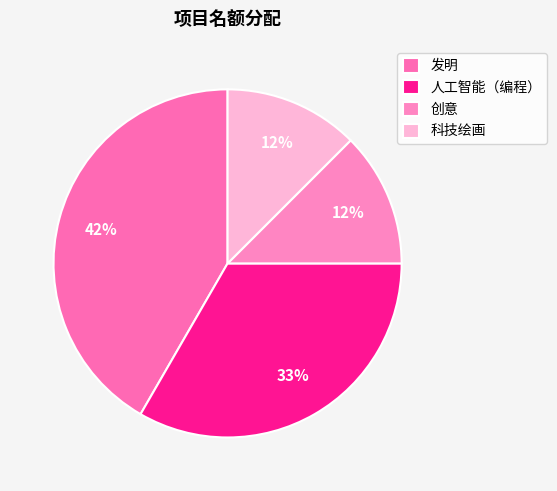

What is the ratio of the value at 发明 to the value at 人工智能（编程）?

1.2